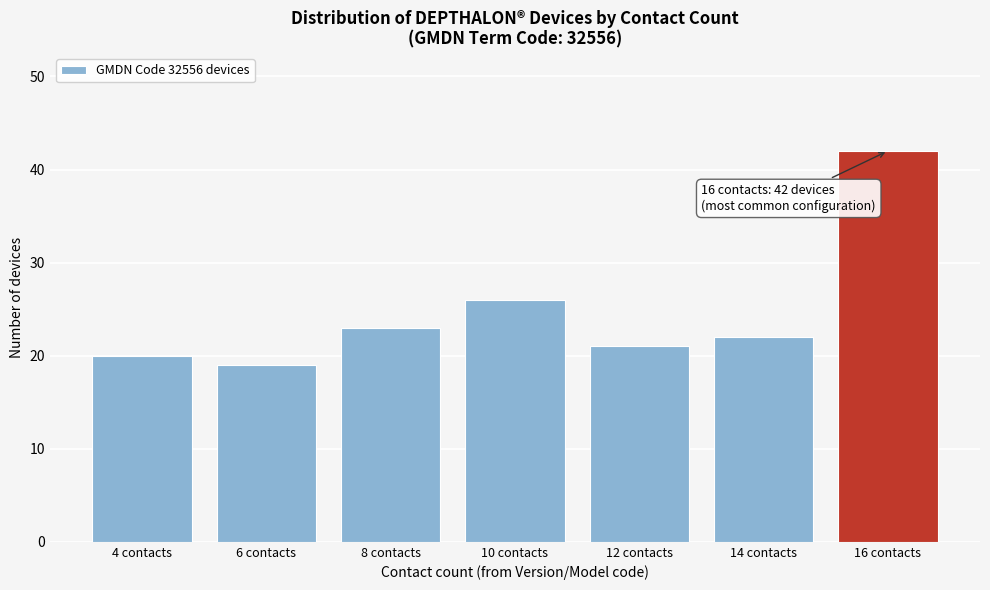

Reading left to right, transcribe all the data shown in this chart.

20	19	23	26	21	22	42